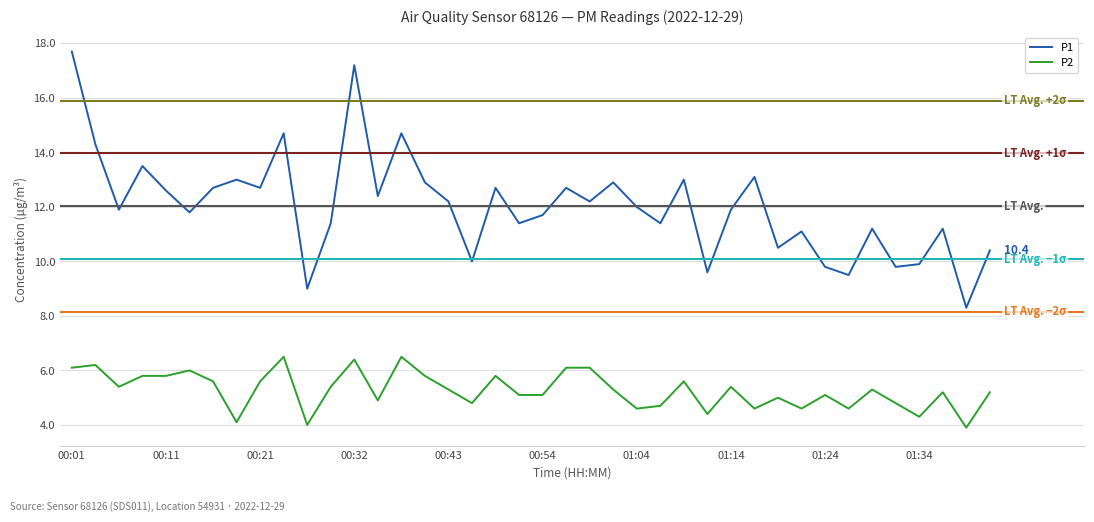

What are all the series names shown in the legend?

P1, P2